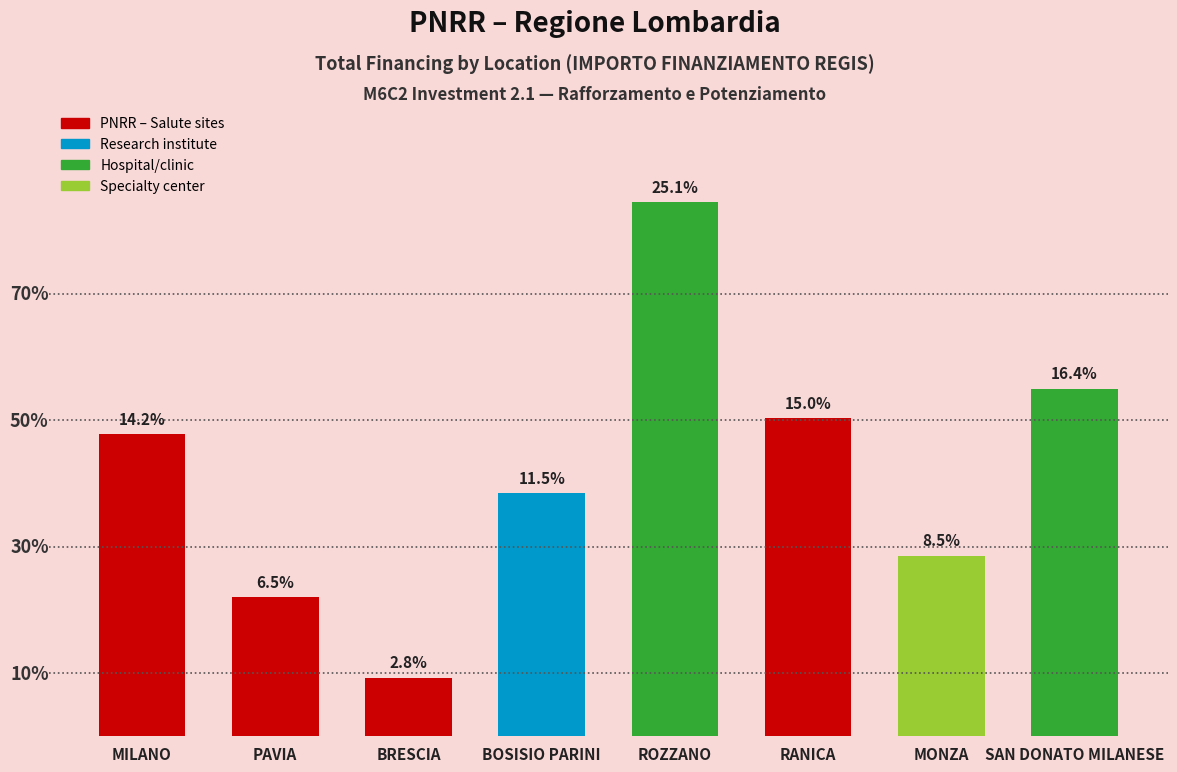

What is the minimum value shown in the chart?

65000